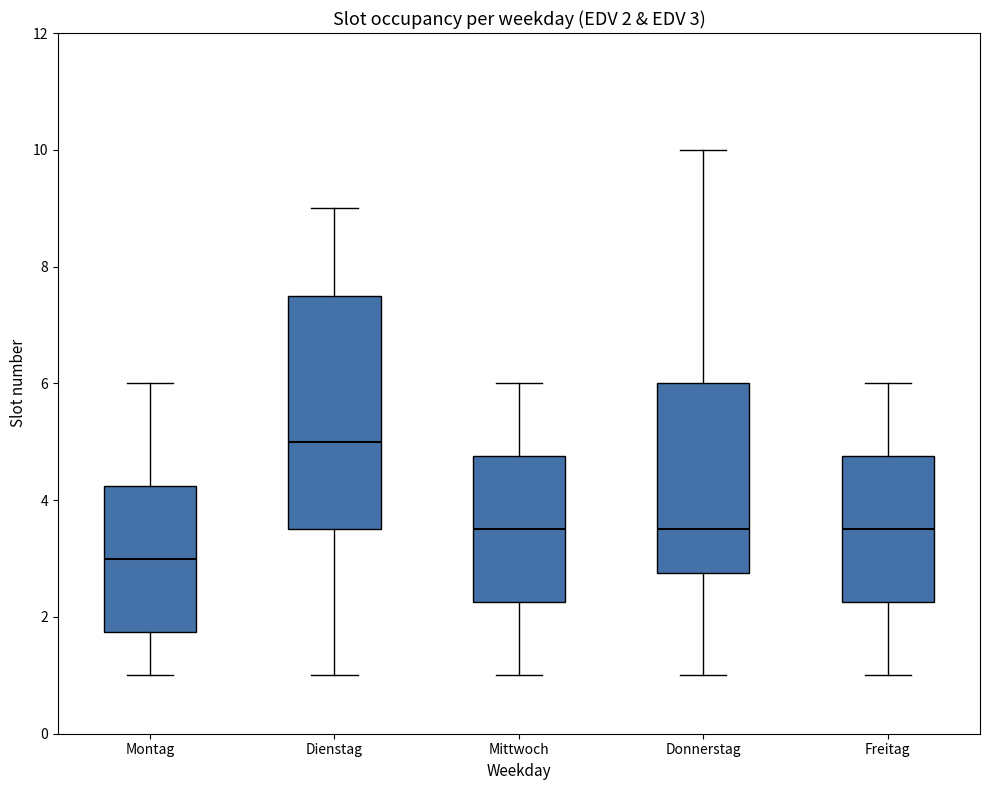

Which box's median line is the highest?

Dienstag